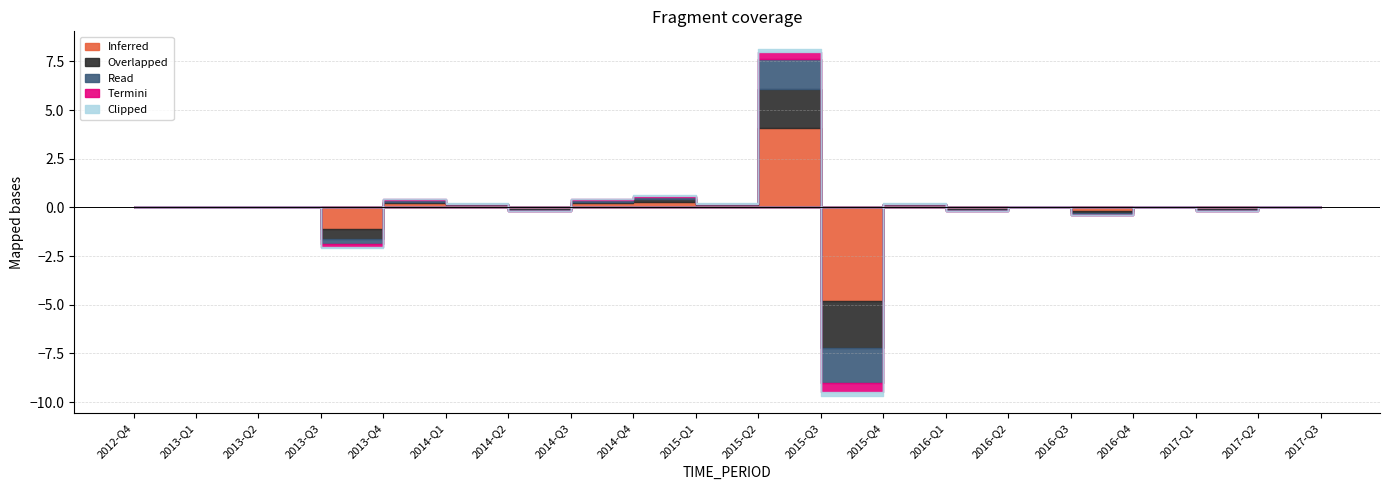

At which label is Termini closest to 0?

2012-Q4